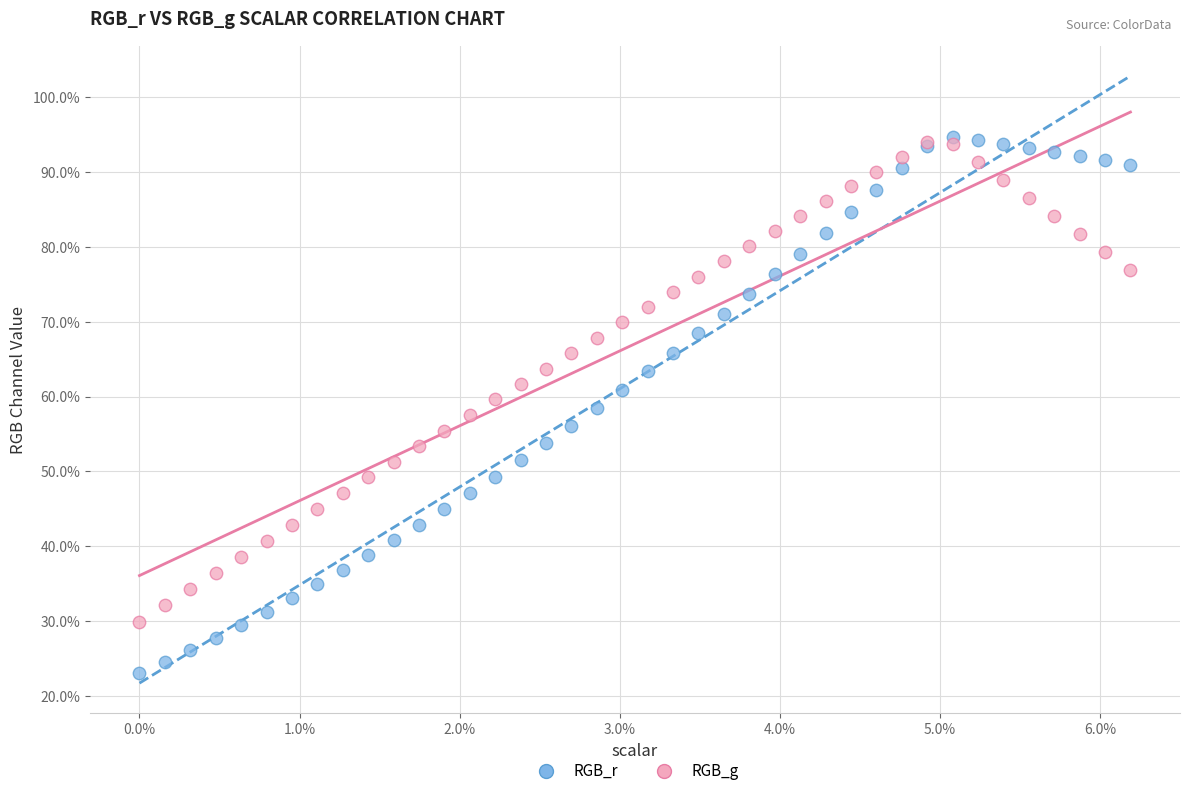

Which series reaches the maximum Y coordinate?

RGB_r